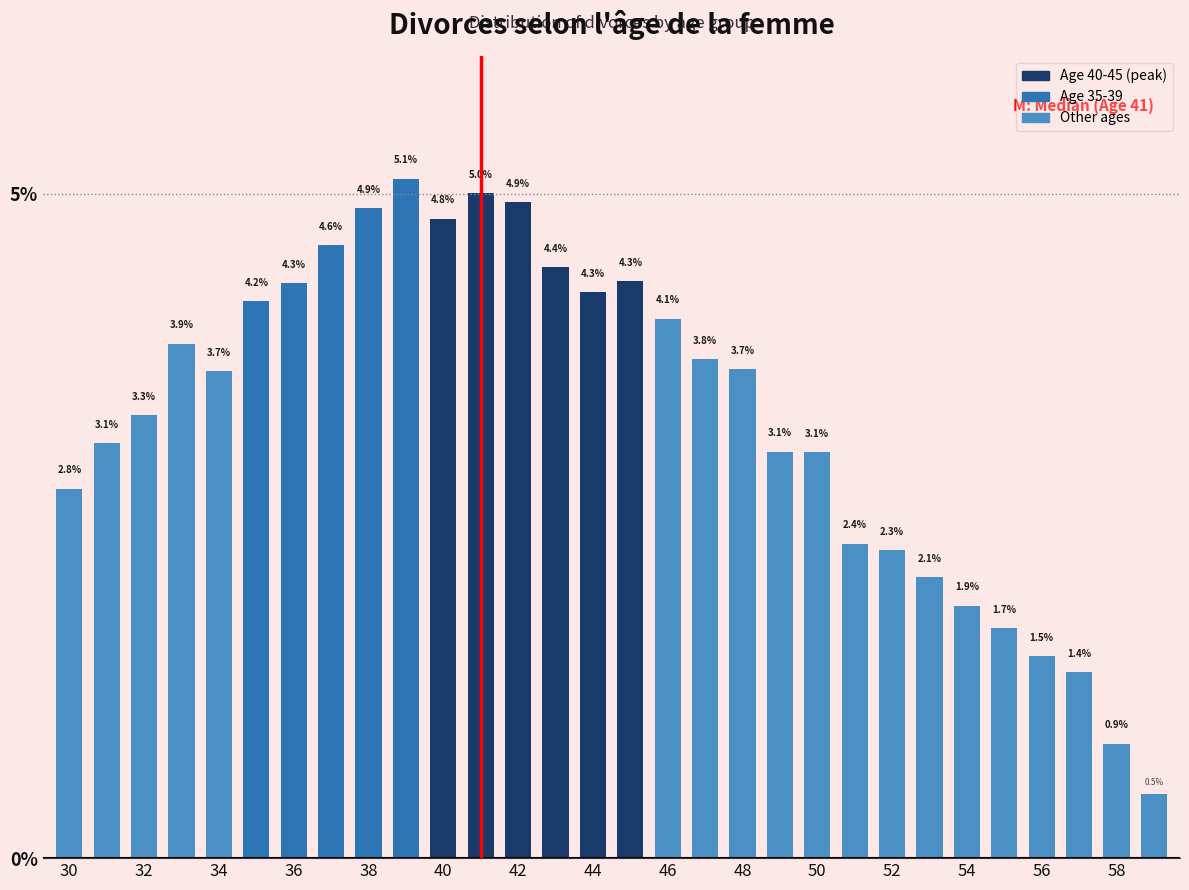

How many categories are shown in the chart?

30